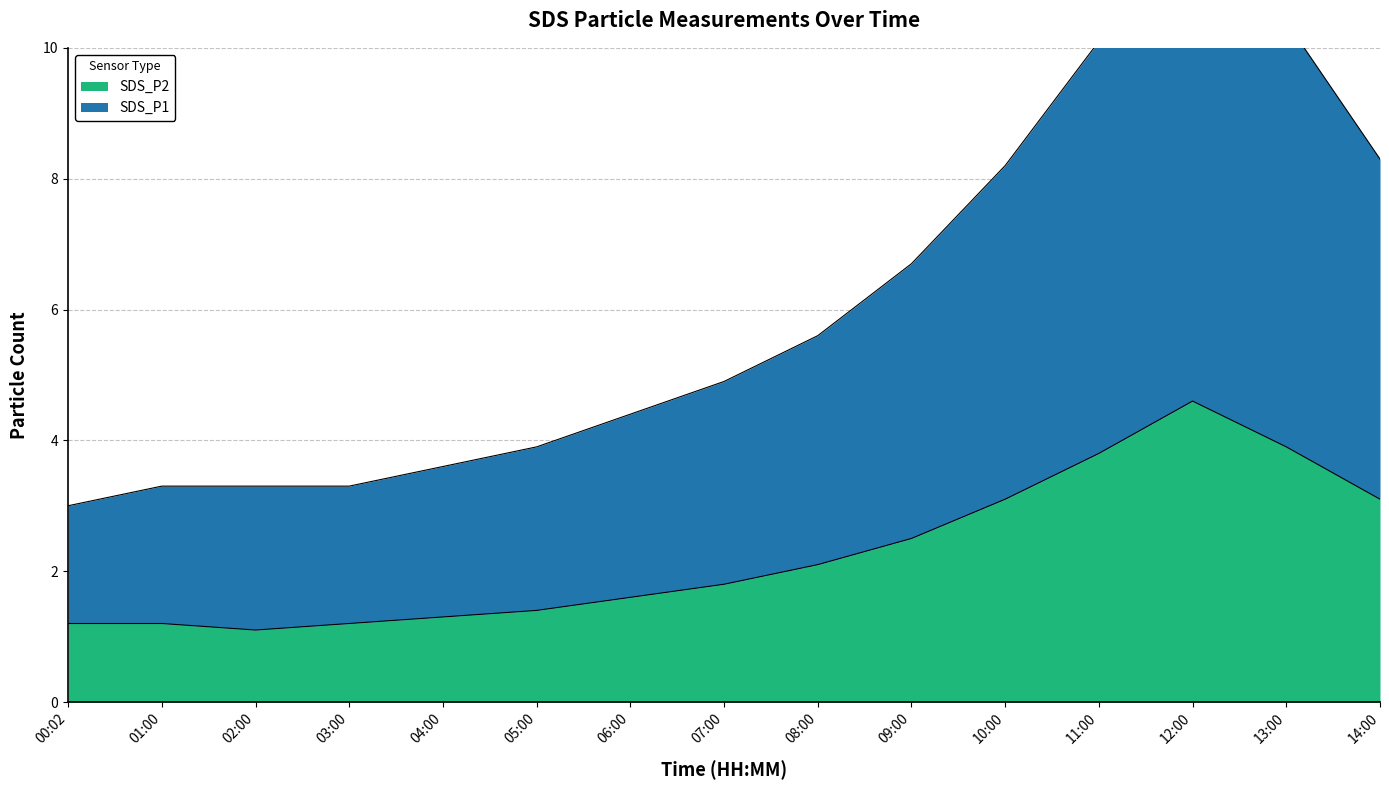

In SDS_P2, how many points are lower than both neighbors (excluding endpoints)?

1